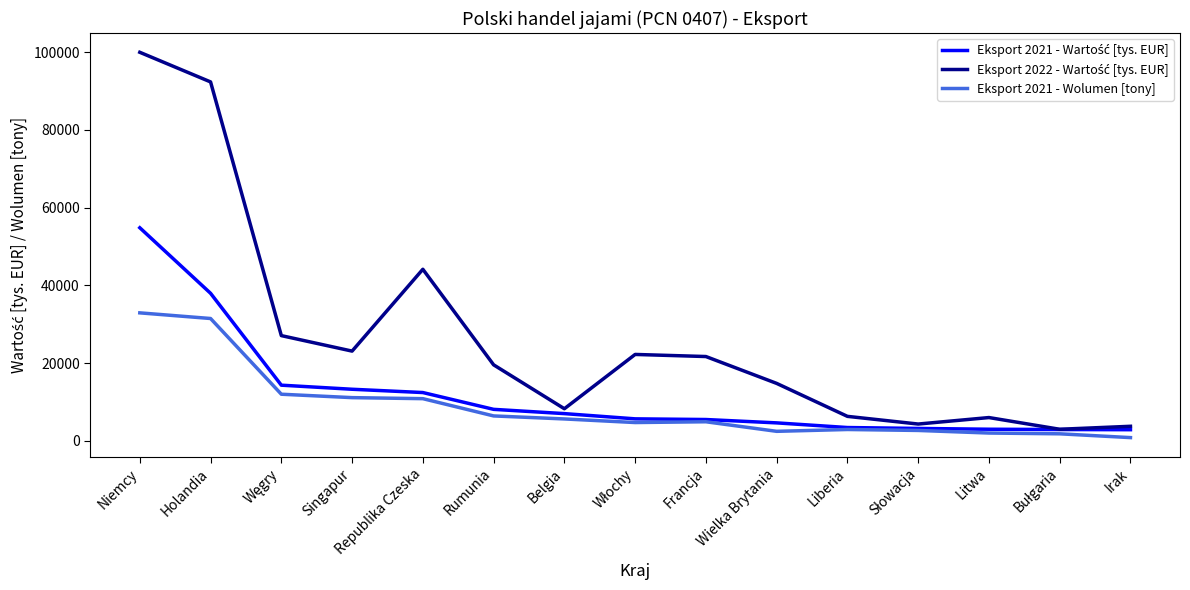

What is the total value across all series at Liberia?

12627.5